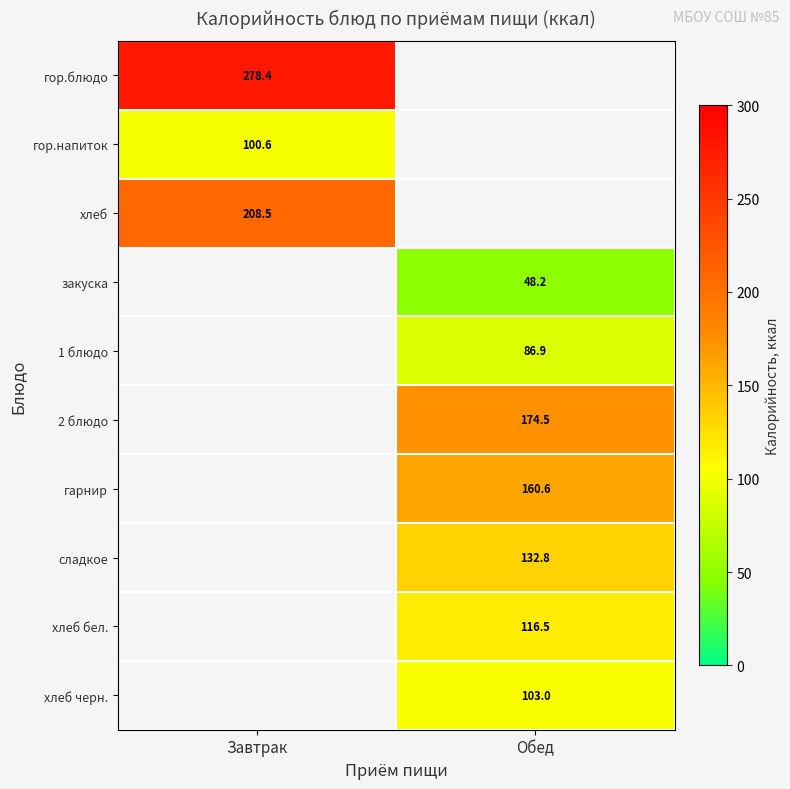

Is it true that 2 блюдо equals 74.7 at Обед?

False